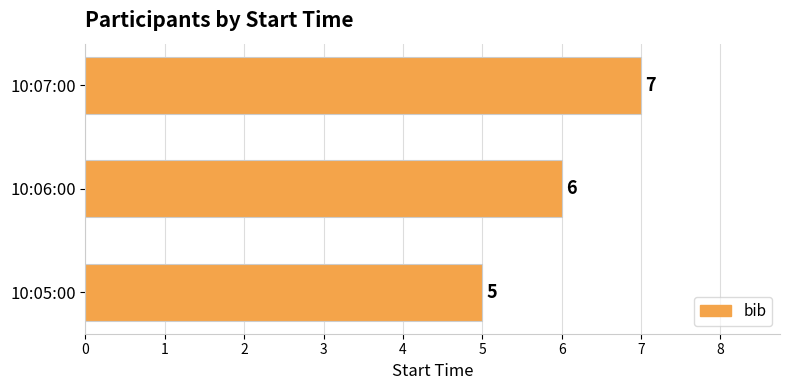

Where is the data nearest to the value 6?

10:06:00